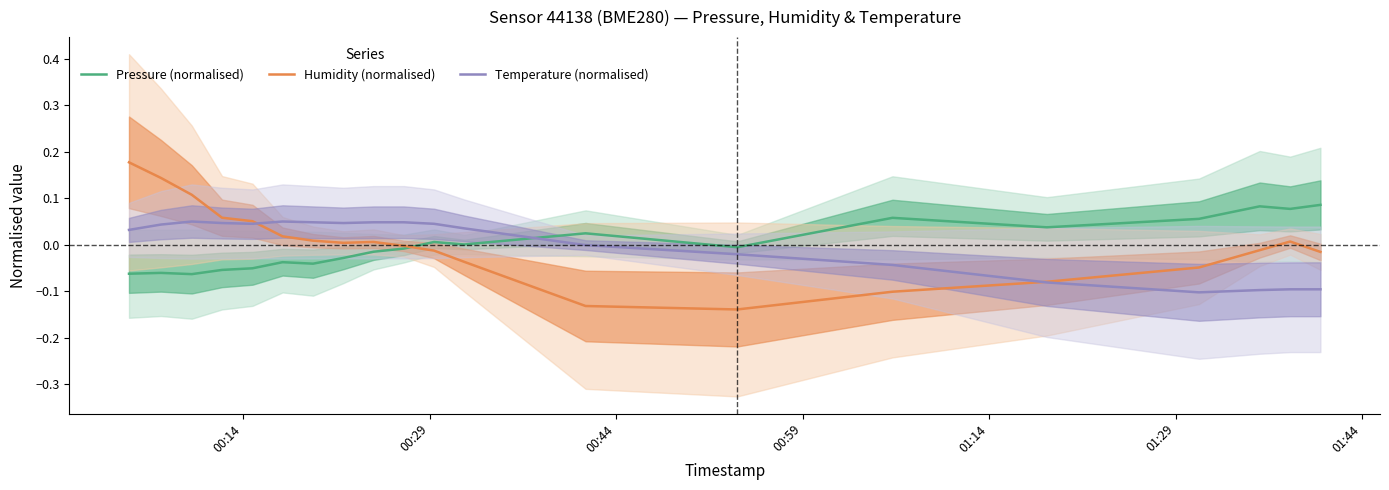

True or false: Temperature (normalised) and Pressure (normalised) cross at least once.

True